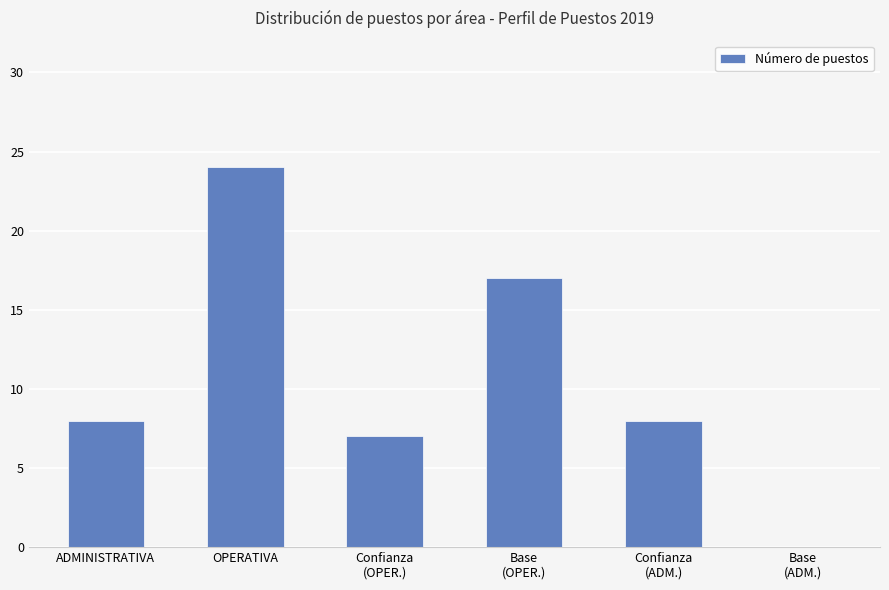

What is the sum of the values at Base
(OPER.) and ADMINISTRATIVA?

25